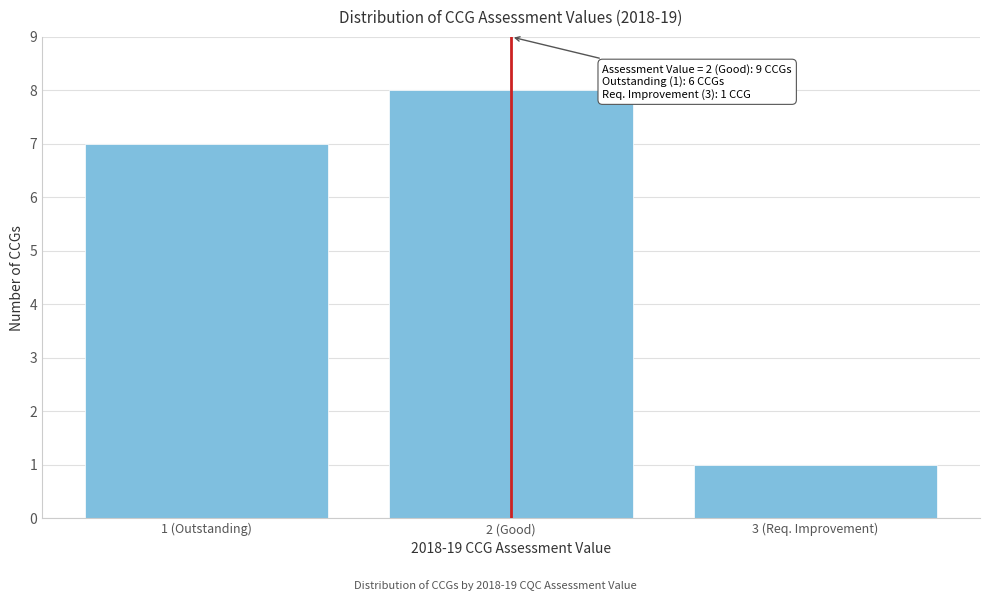

Reading left to right, what are all the values shown in this chart?

7	8	1